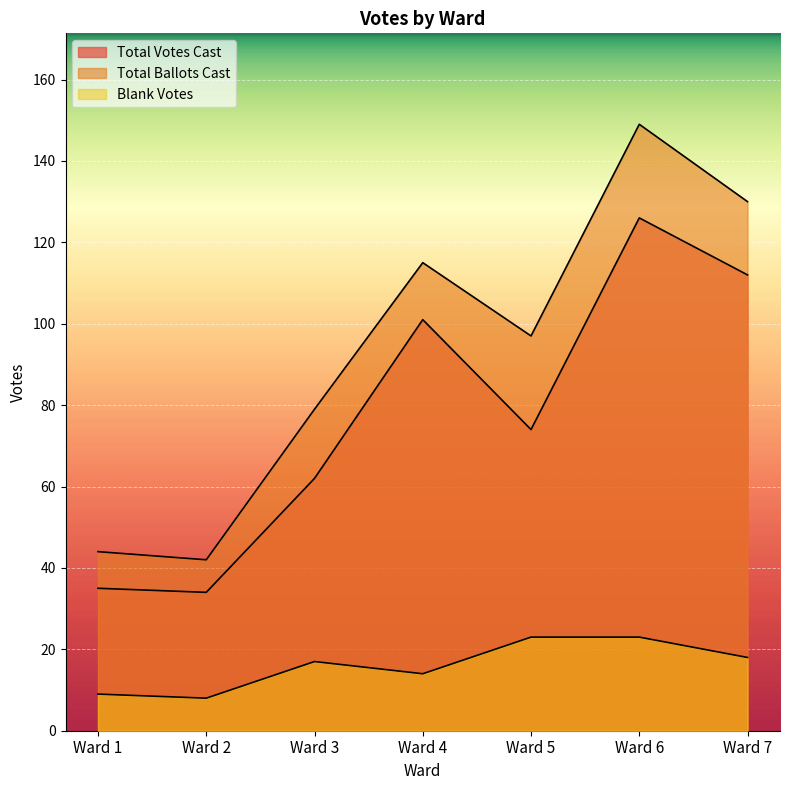

The value of Total Votes Cast at Ward 5 is 115. True or false?

False